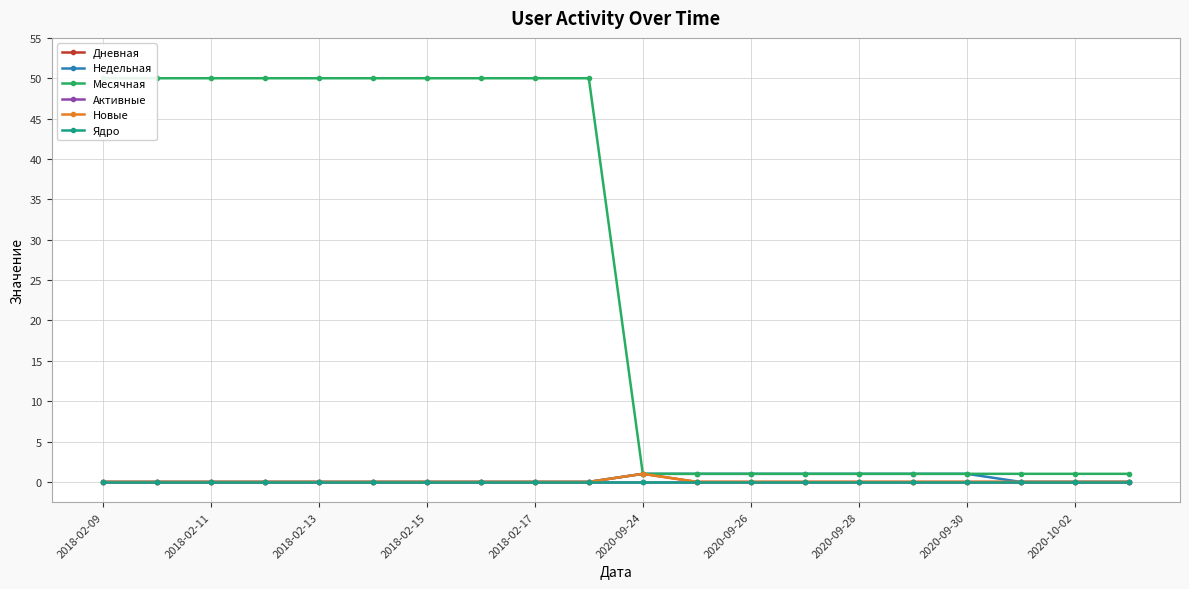

What is the difference between the maximum and minimum values in the Дневная series?

1